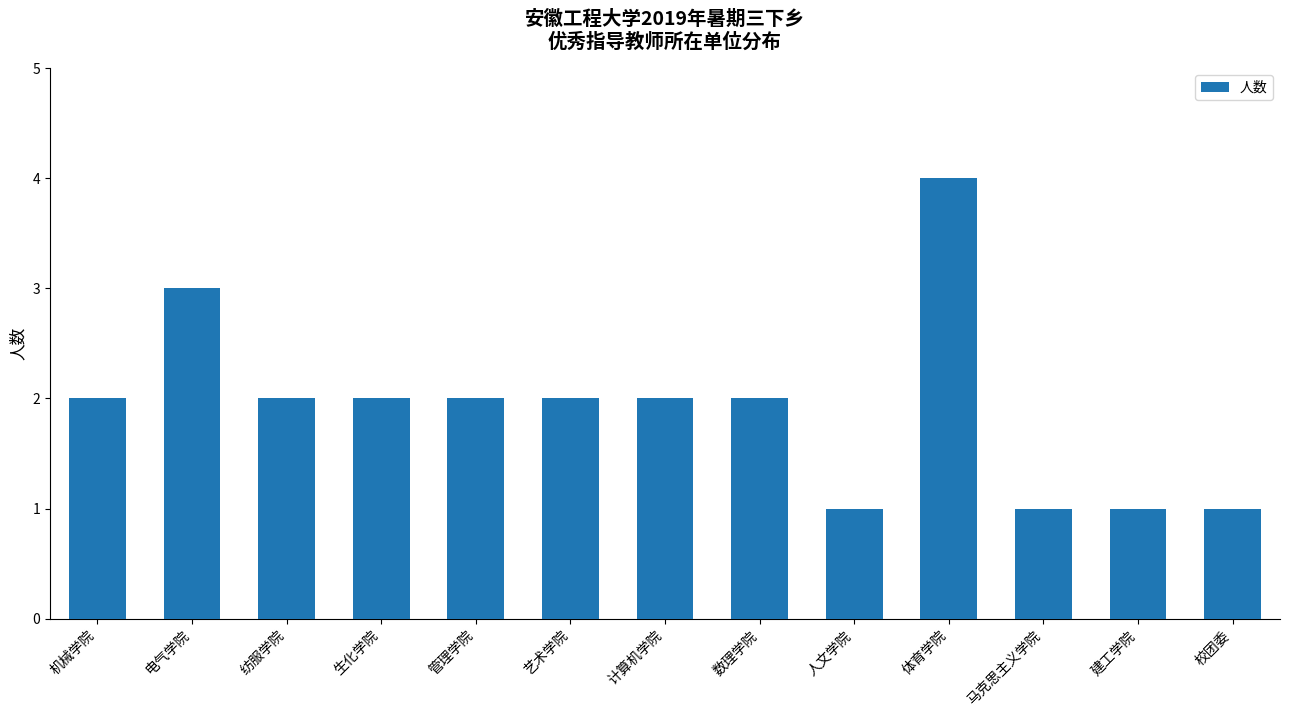

Count the values in the range 1 to 2.

11